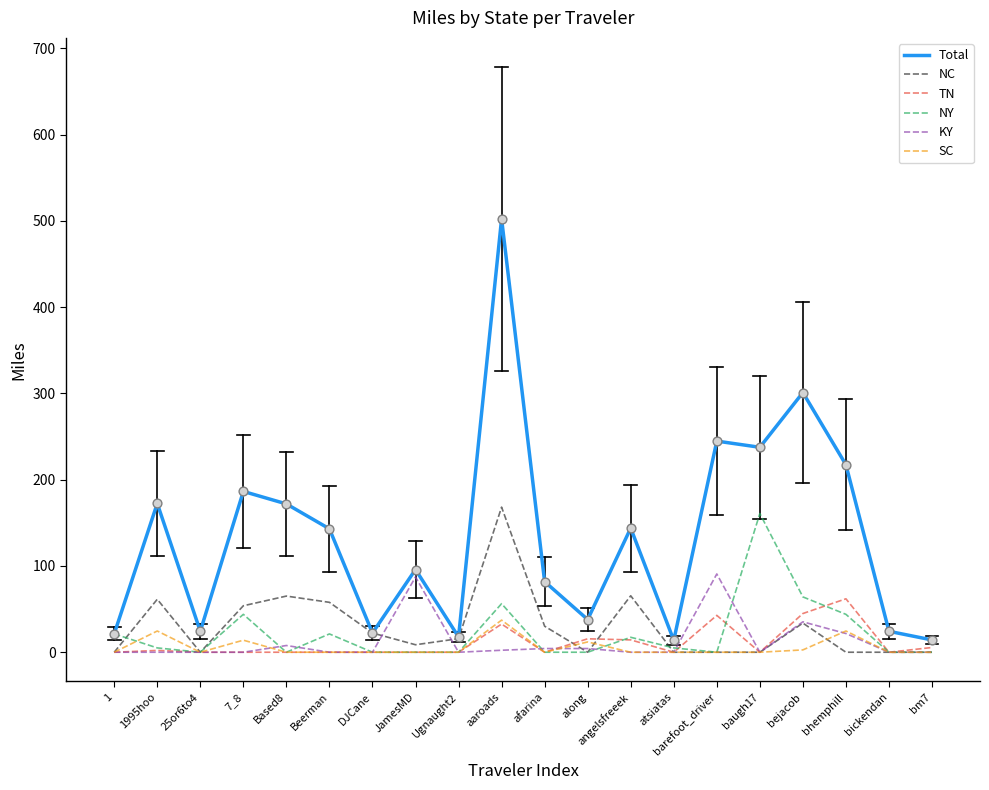

Which series changed the most between atsiatas and bejacob?

Total